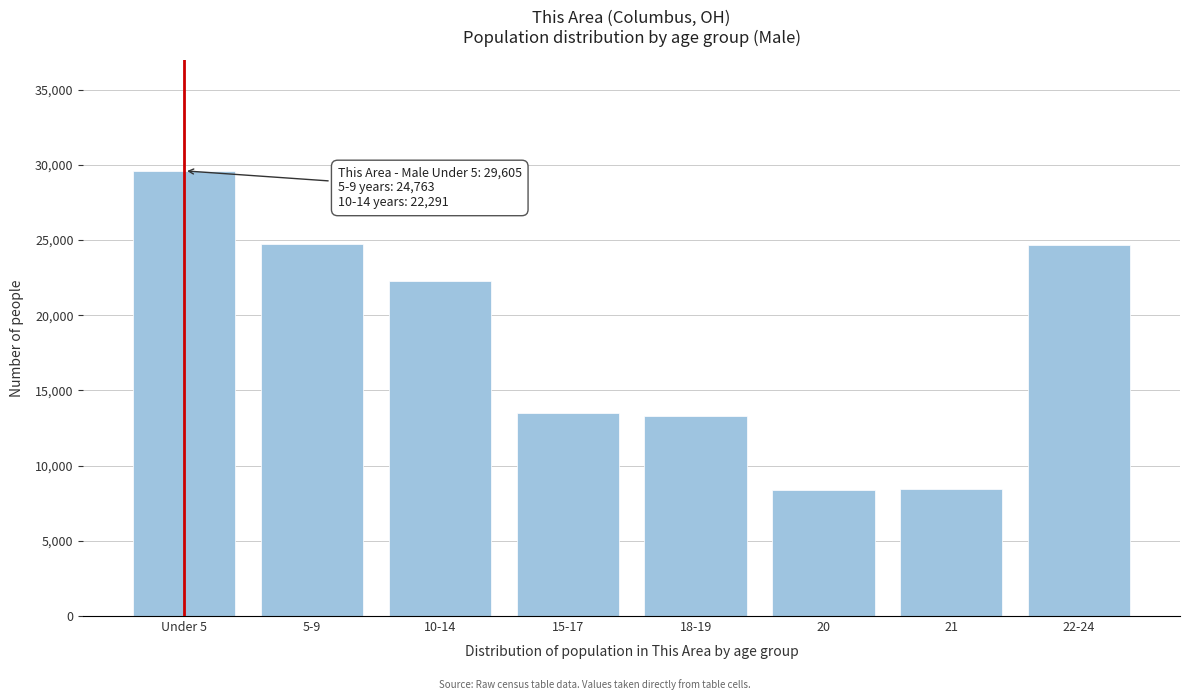

At which label is the value closest to 18979?

10-14